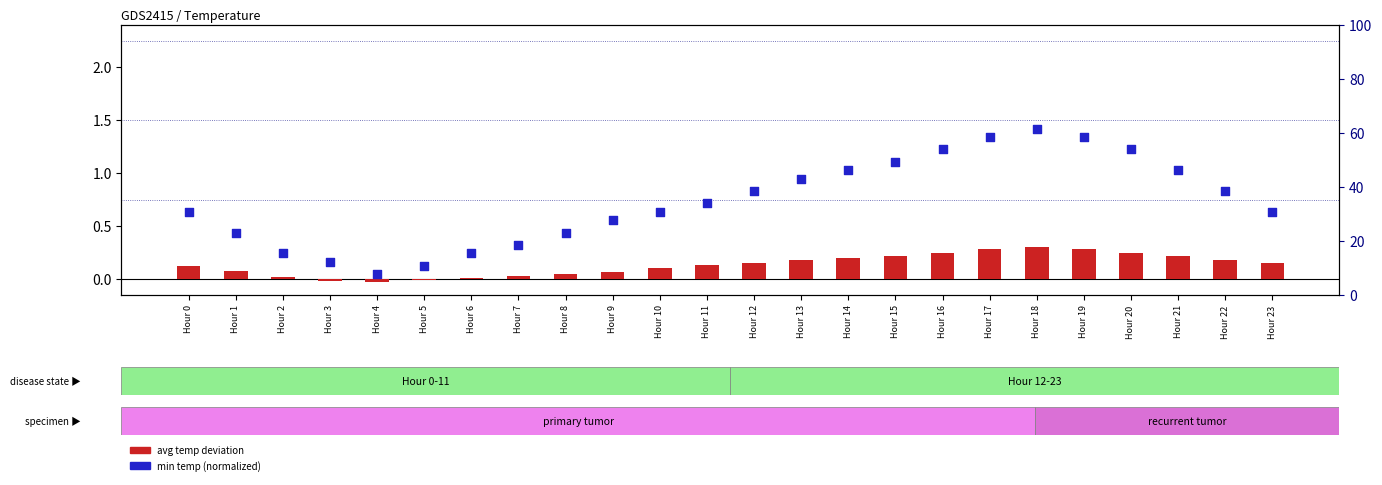

At how many categories does at least one series exceed 49?

6